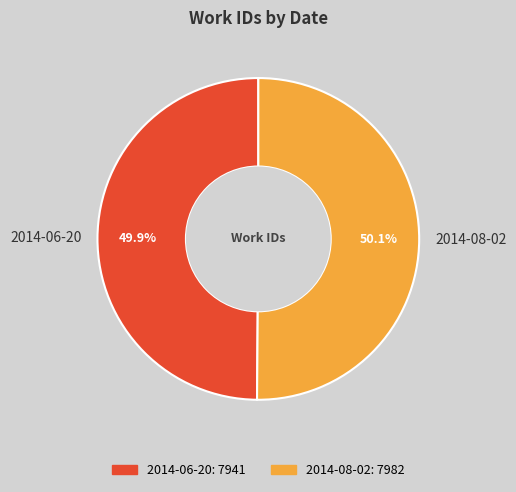

How many slices are in this pie chart?

2